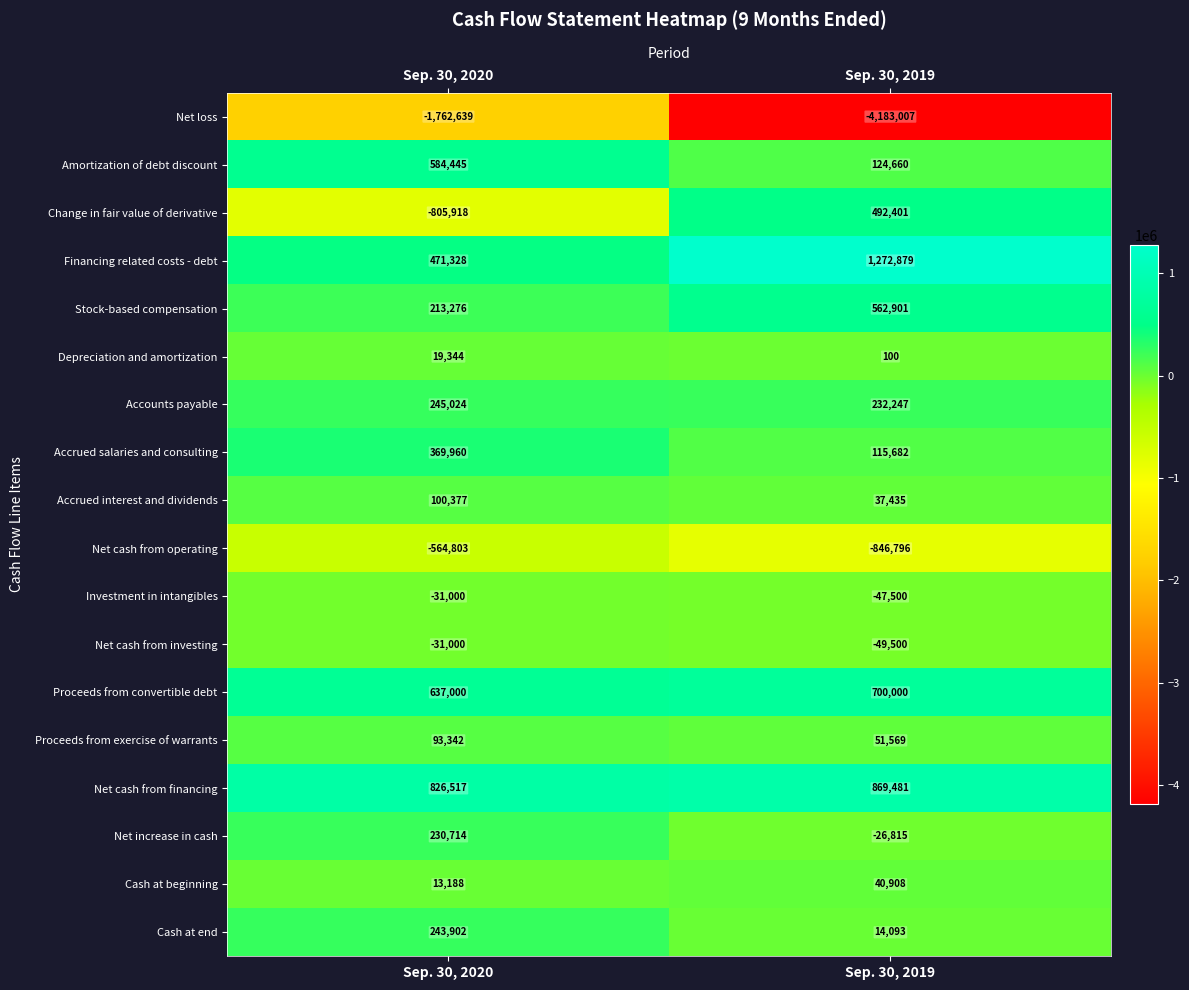

Which series has the largest total across all categories?

Financing related costs - debt